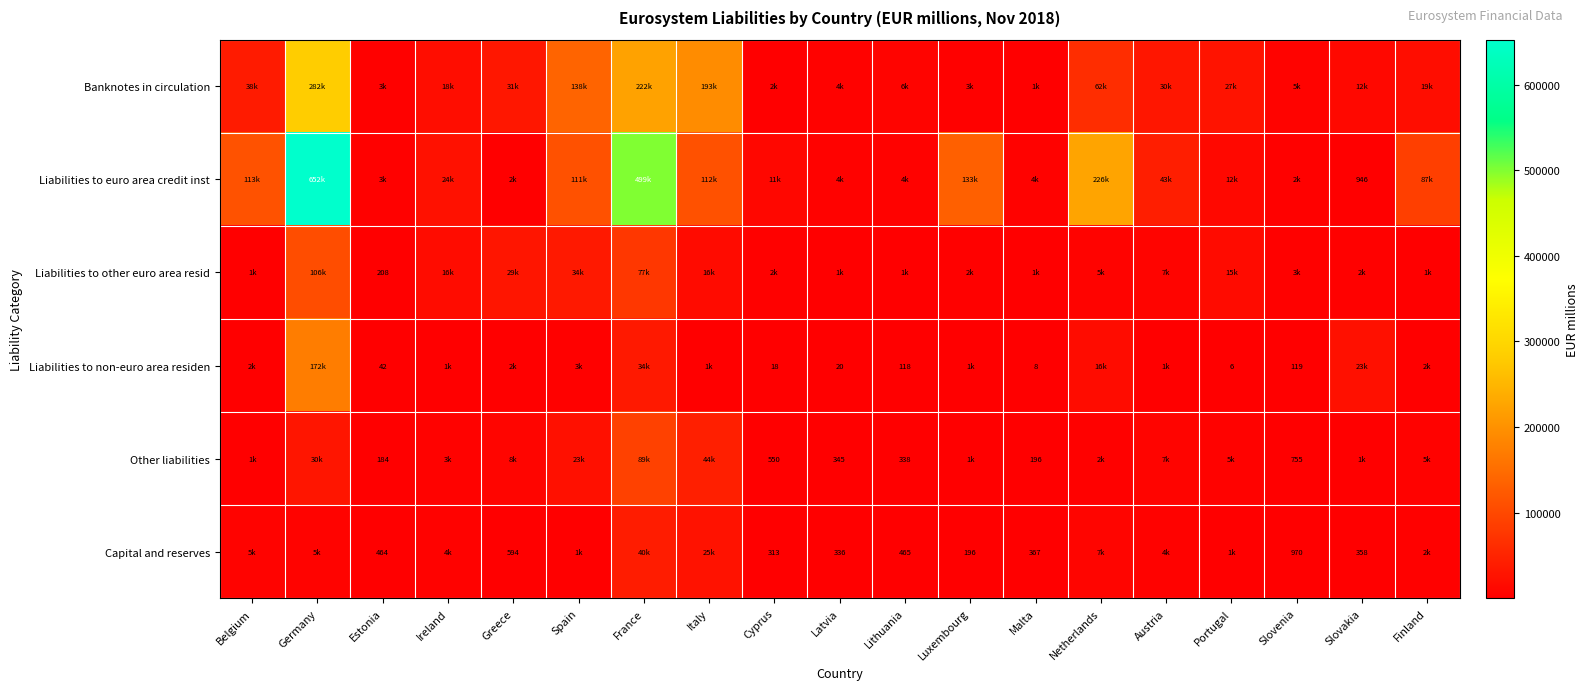

Is it true that Other liabilities equals 338 at Lithuania?

True